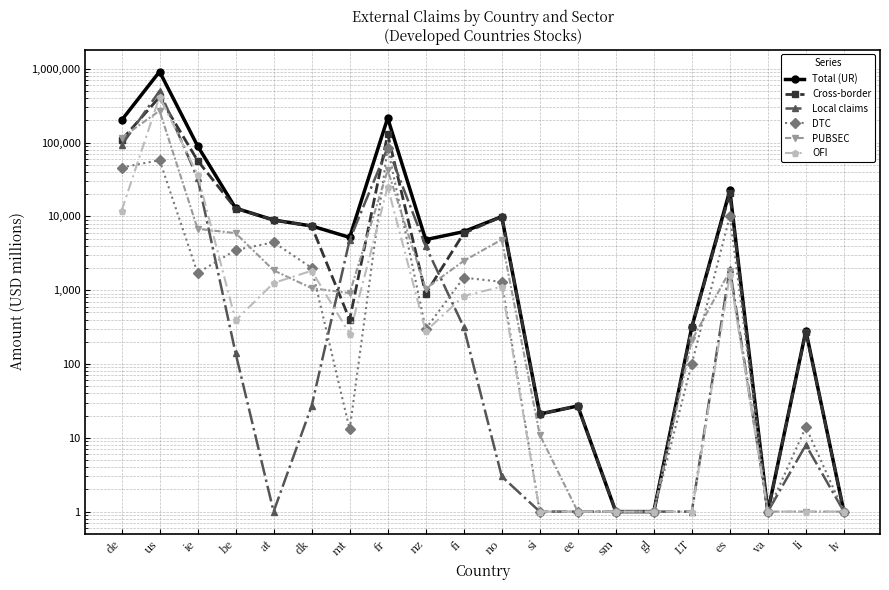

Where is Total (UR) nearest to the value 457637?

fr